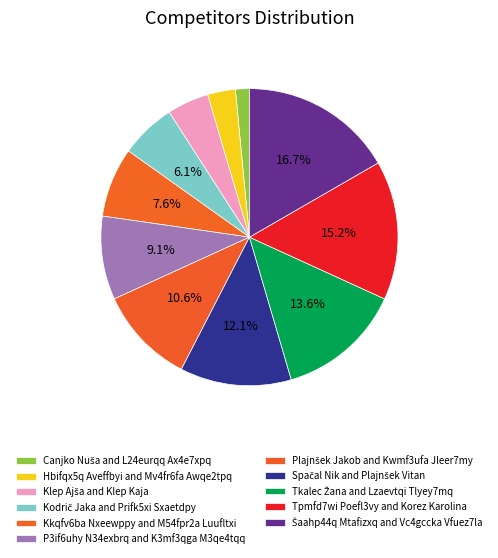

Is there a majority slice in this chart?

No